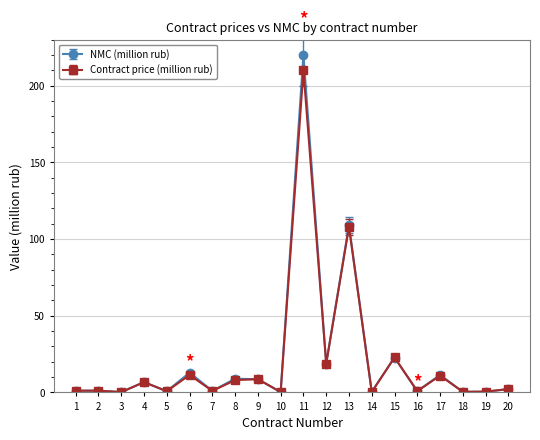

Rank the series by their maximum value, from highest to lowest.

NMC (million rub), Contract price (million rub)